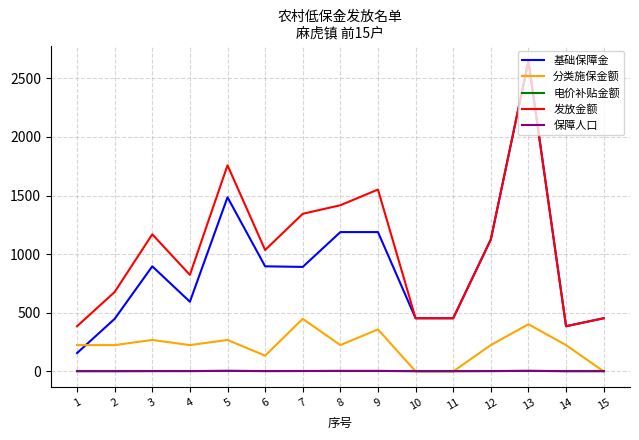

Which series has the largest total across all categories?

发放金额